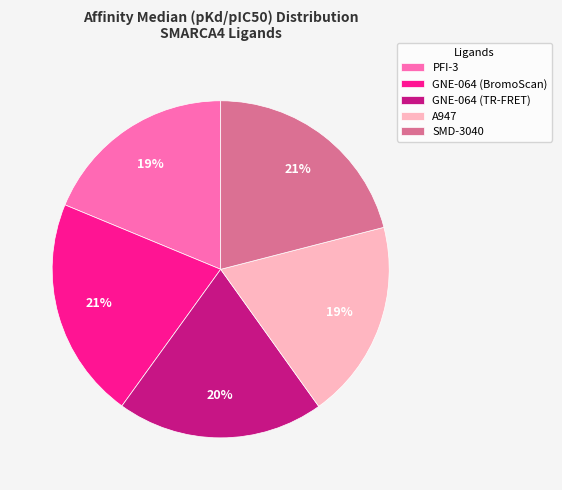

Approximately how many times larger is the value at A947 compared to GNE-064 (BromoScan)?

0.9